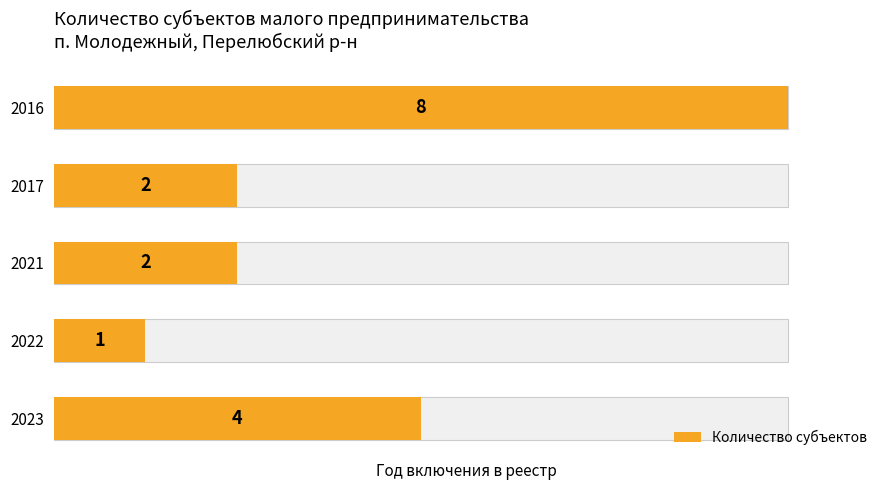

Reading left to right, extract all data points from this chart.

8	2	2	1	4